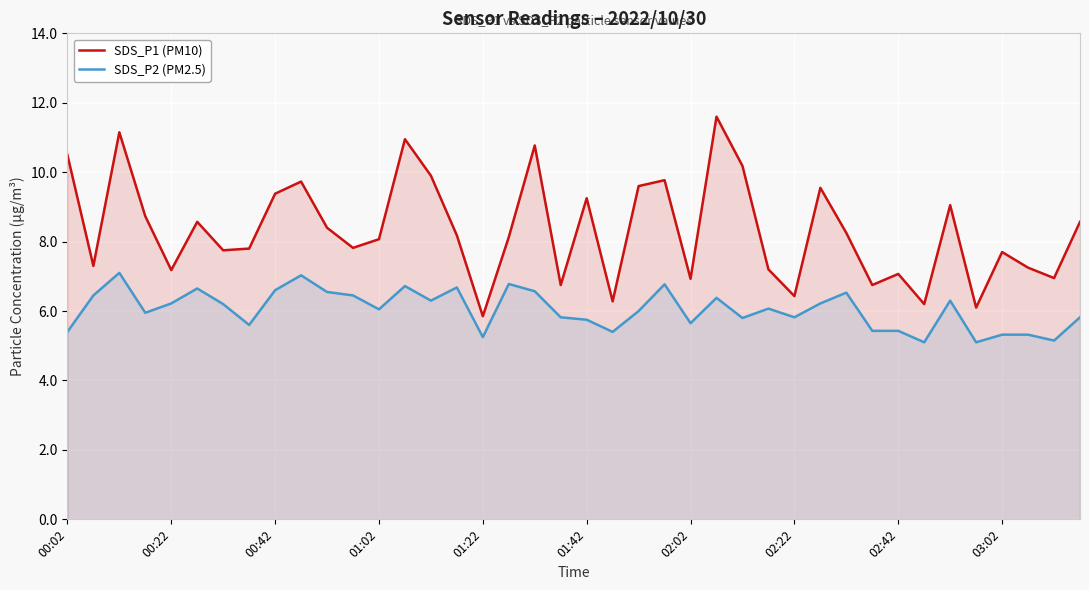

What is the maximum value for SDS_P1 (PM10)?

11.6